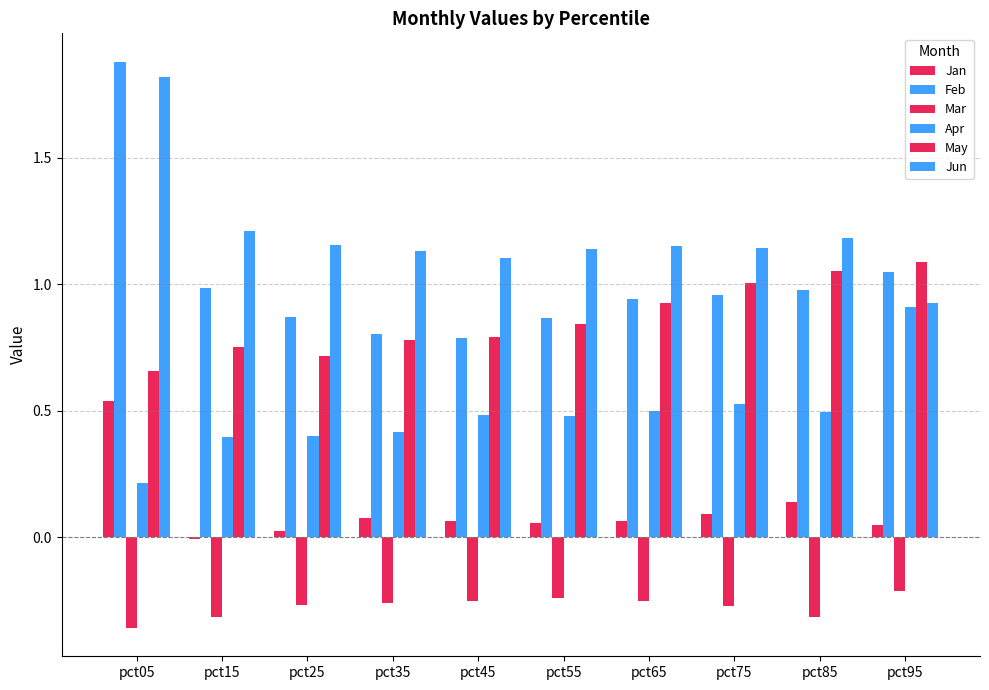

Is it true that Apr equals 0.0 at pct05?

False